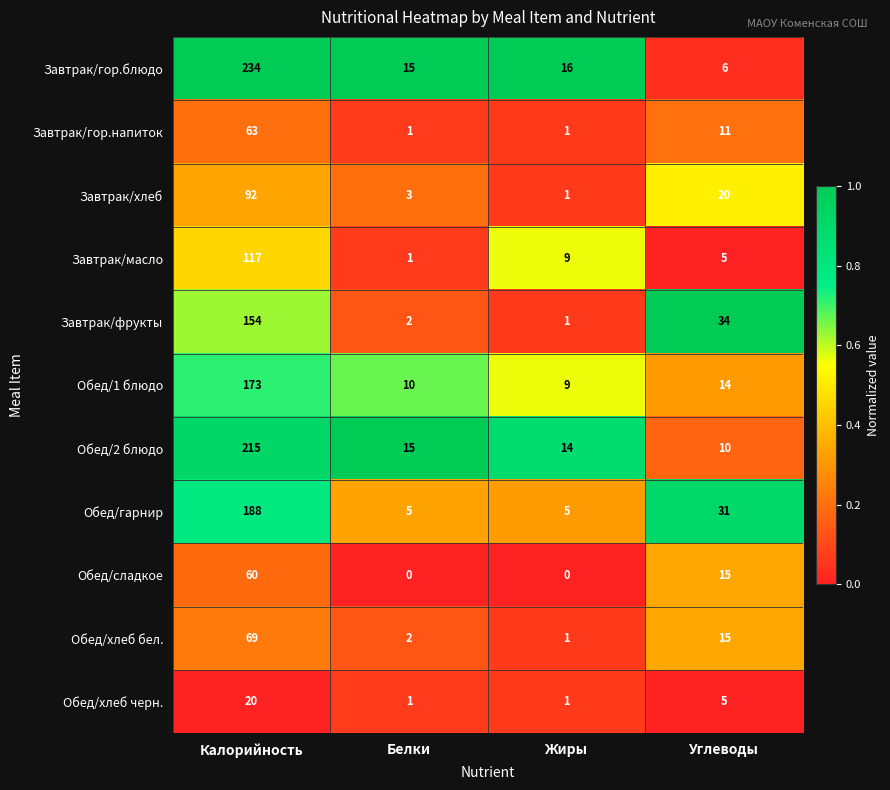

The Обед/хлеб черн. series shows 2 at Жиры. True or false?

False